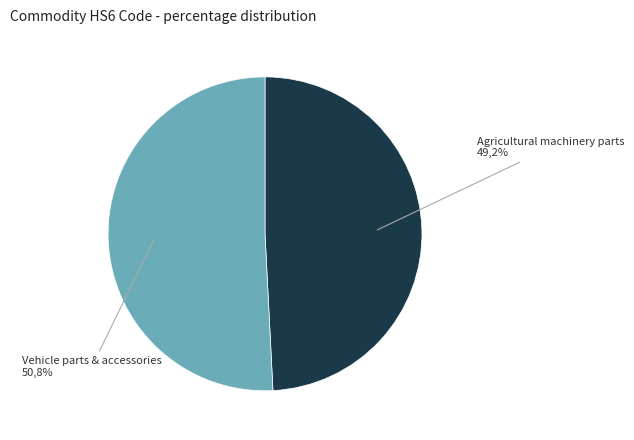

Count the number of slices in the pie.

2